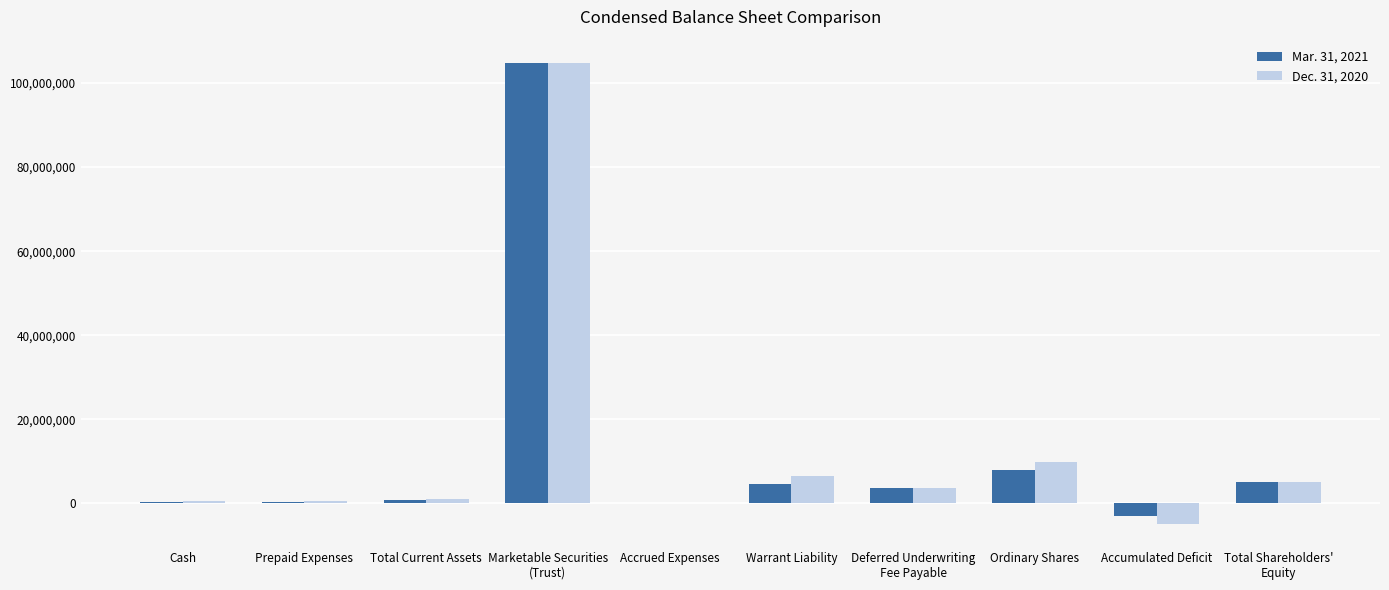

What is the total value across all series at Accumulated Deficit?

-7854807